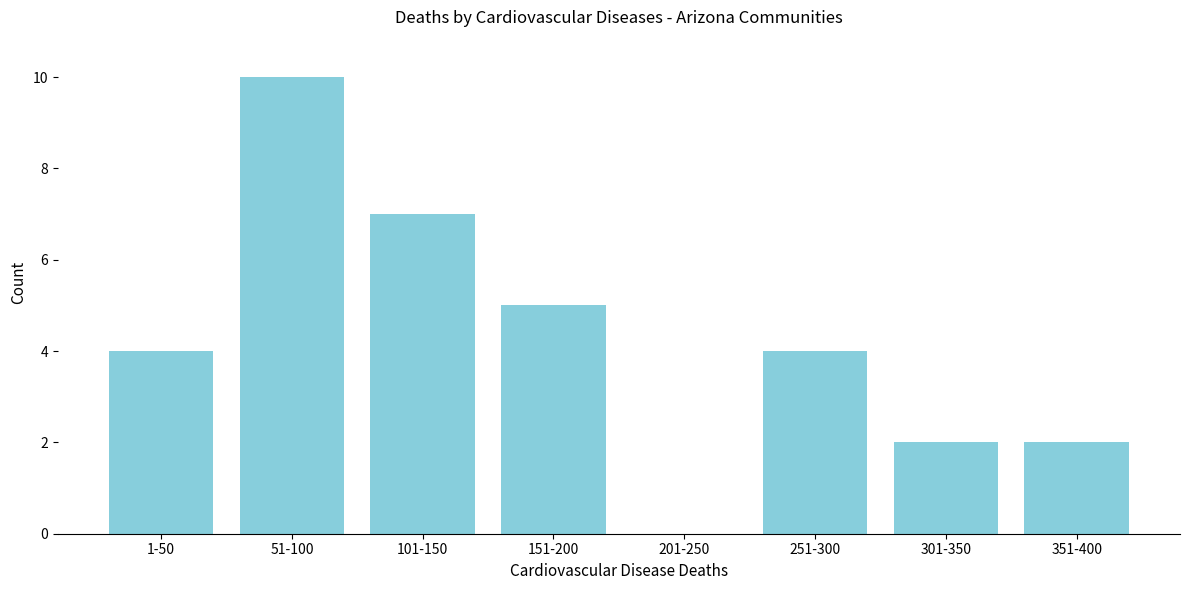

Reading left to right, list all the values displayed in this chart.

1-50=4	51-100=10	101-150=7	151-200=5	201-250=0	251-300=4	301-350=2	351-400=2